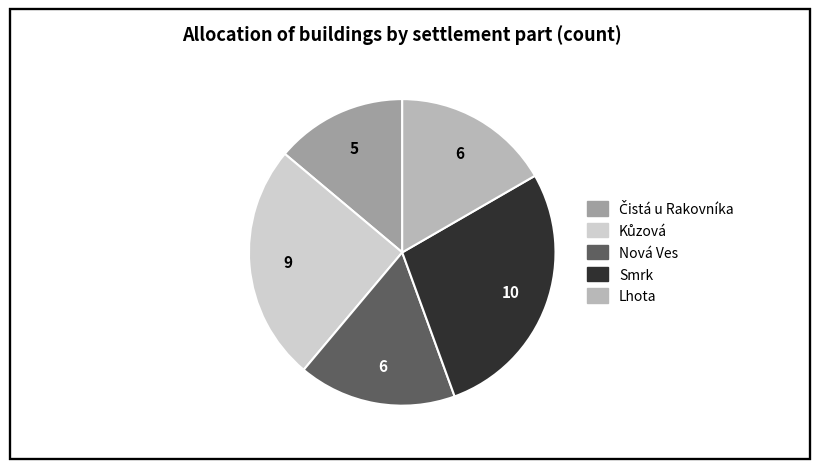

How many segments does this pie chart have?

5